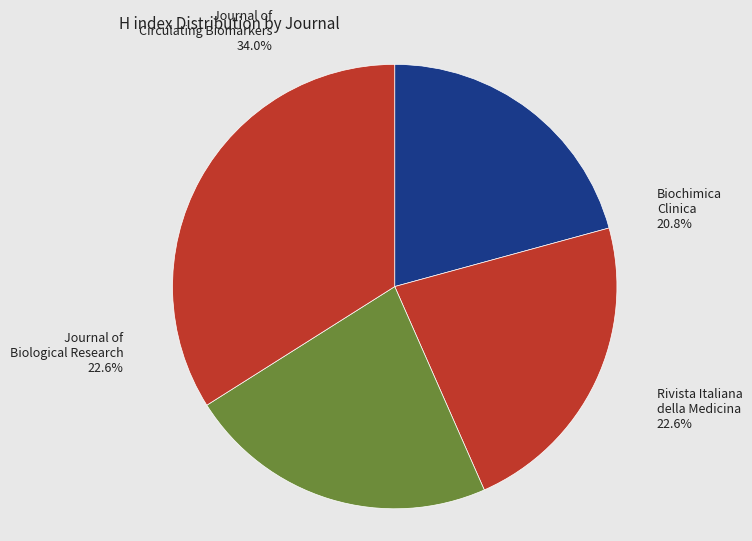

Is it true that Journal of Biological Research (Italy) is 23% of the pie?

True